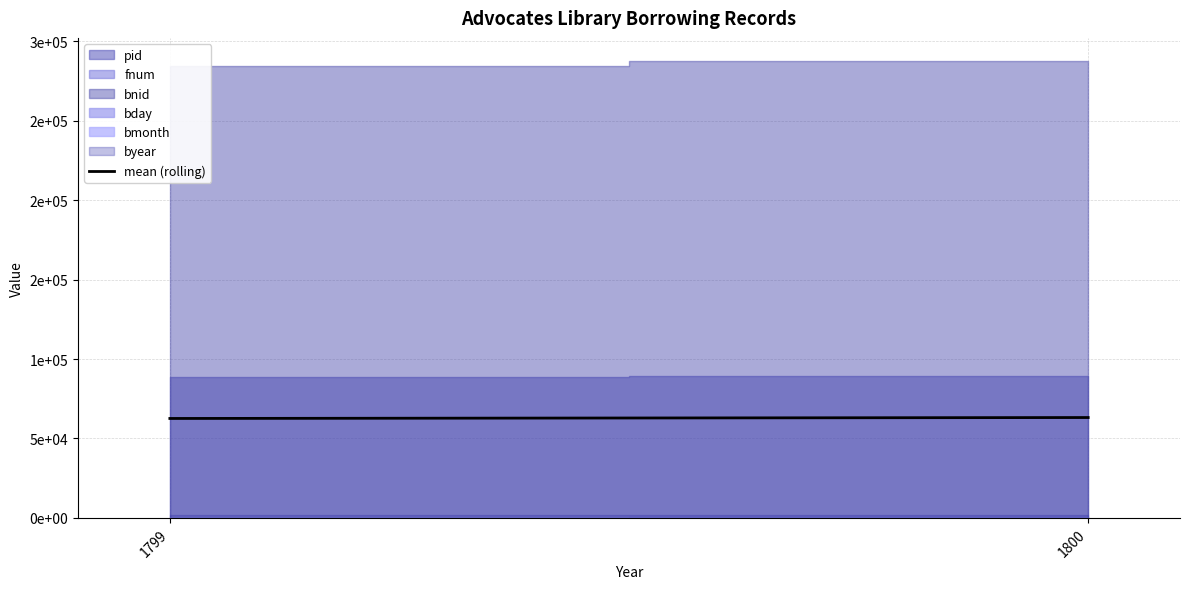

Approximately how many times larger is the value at 1800 compared to 1799?

1.0